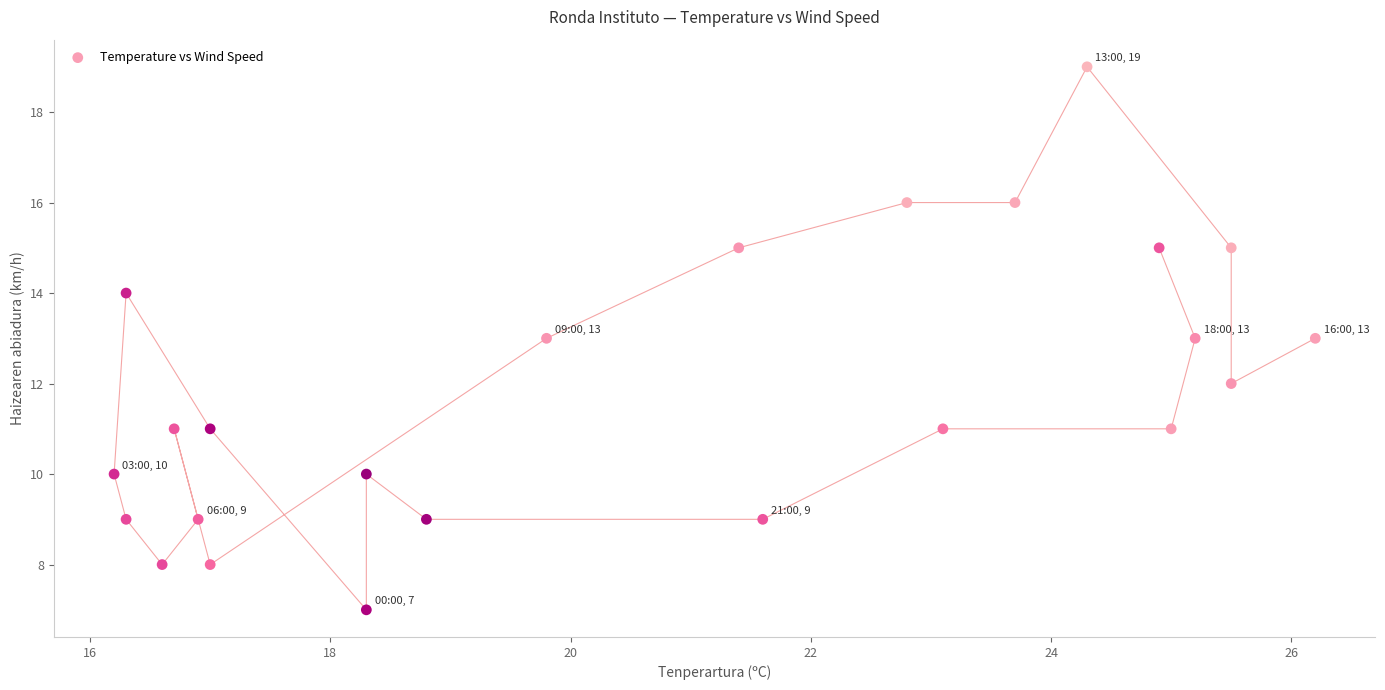

What is the range of Y values (max minus min)?

12